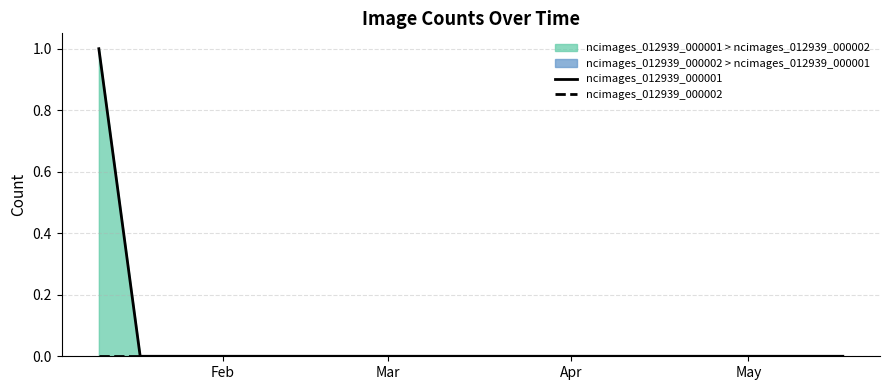

The value of ncimages_012939_000001 at 12 is 0. True or false?

False